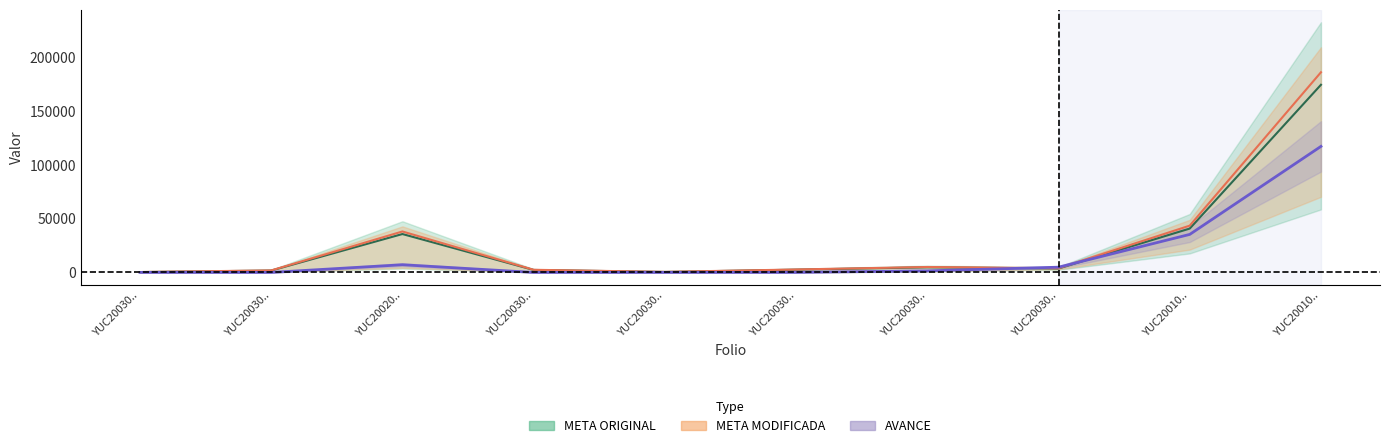

At which label does META MODIFICADA first exceed 3891?

YUC20020..